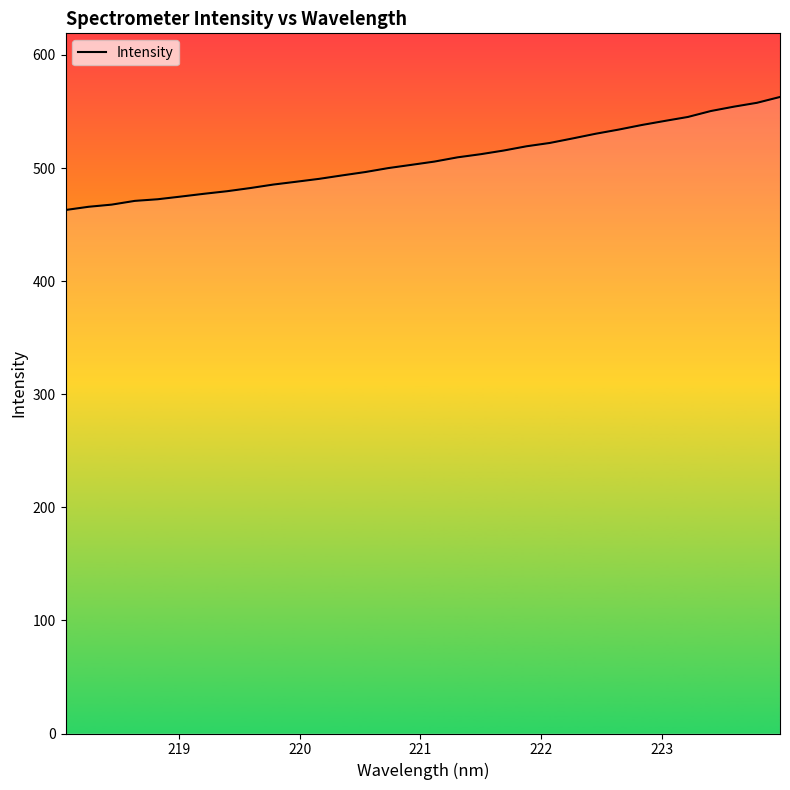

What is the greatest value displayed?

562.9